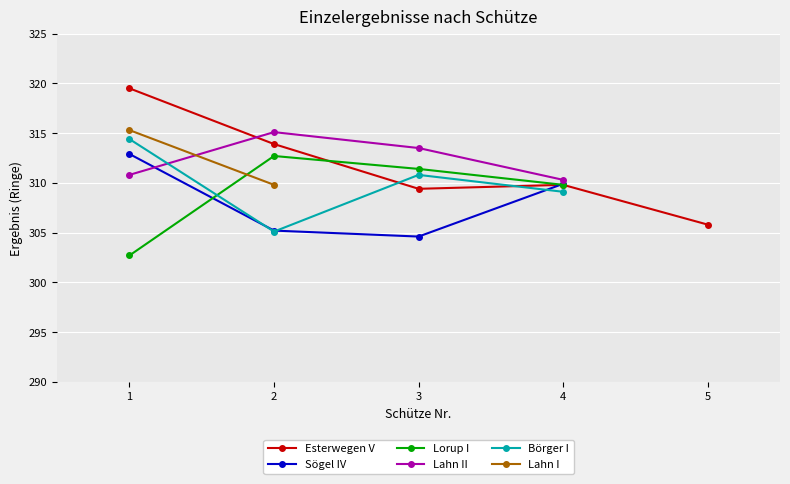

Which category has the lowest value in the Lorup I series?

1